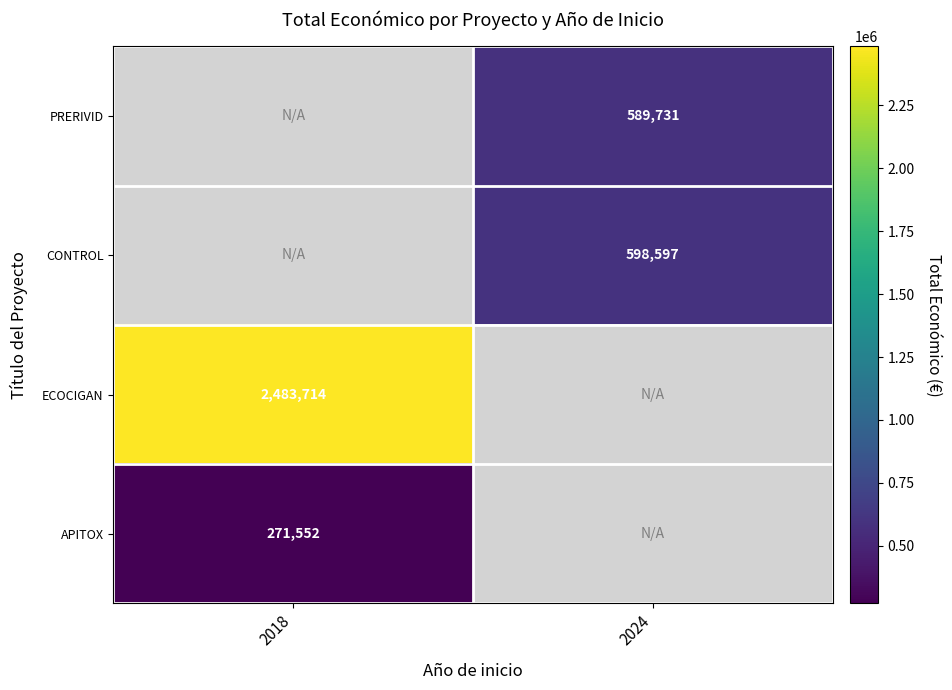

True or false: PRERIVID has a value of 391828 at 2024.

False